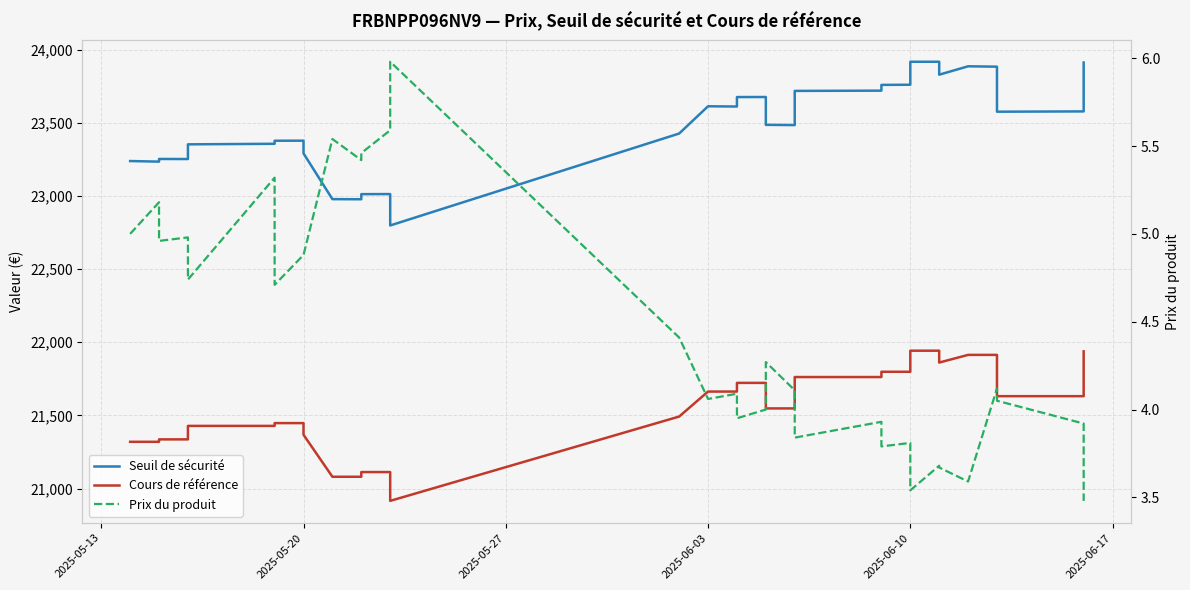

True or false: Cours de référence has more than 2 interior local peaks.

False